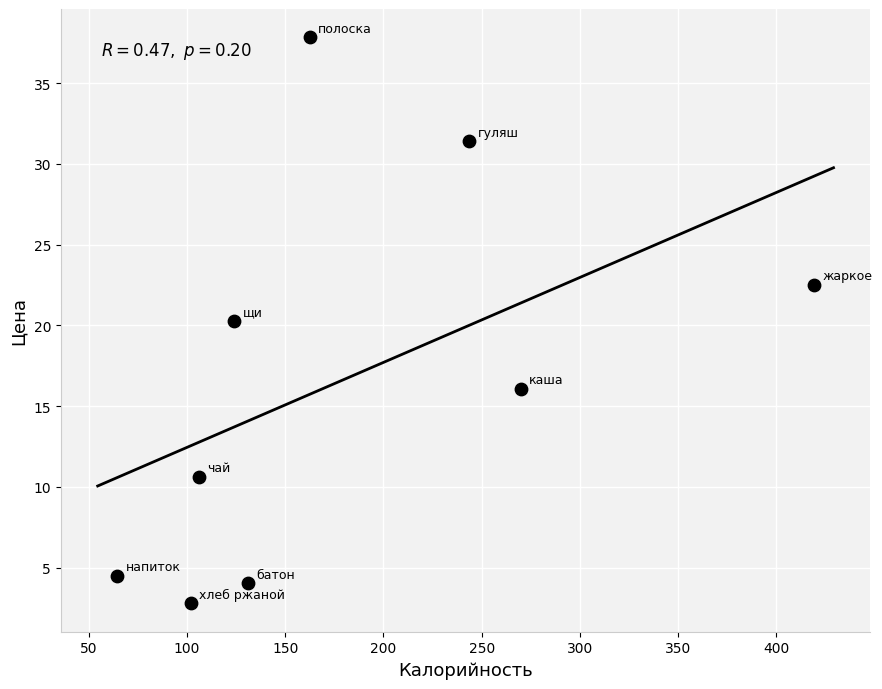

What is the average Y value?

16.7